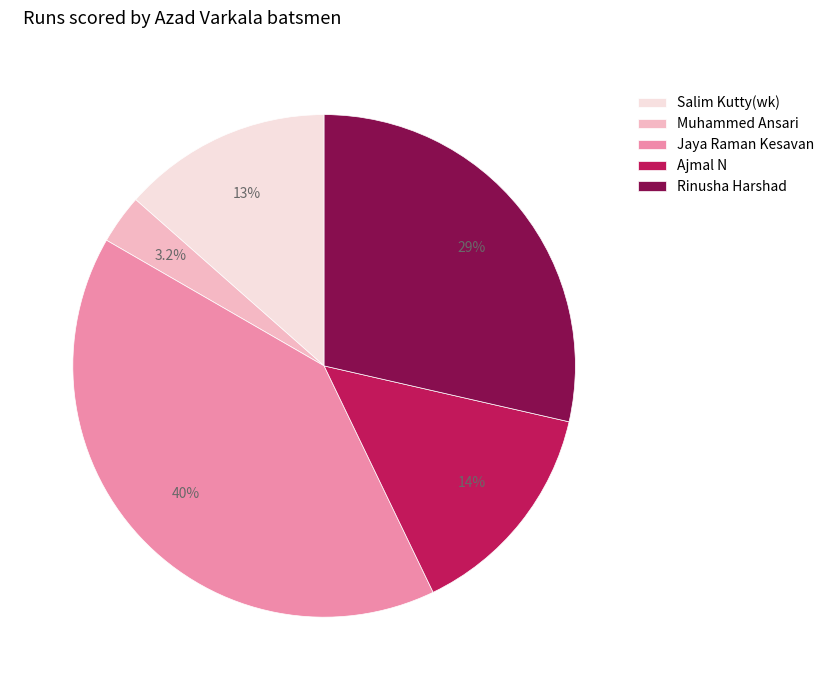

How many slices are in this pie chart?

5